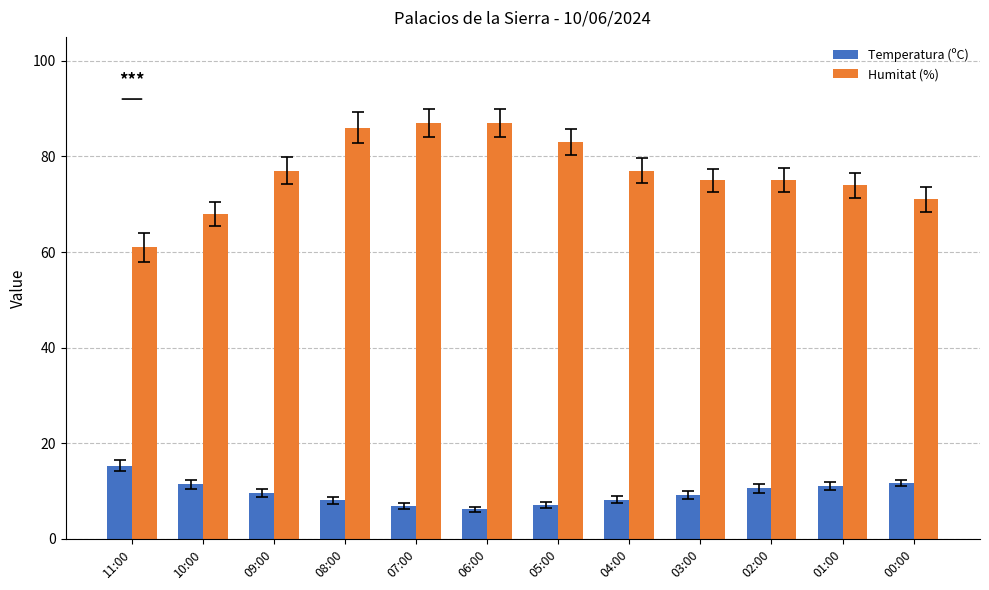

Which series has the largest total across all categories?

Humitat (%)